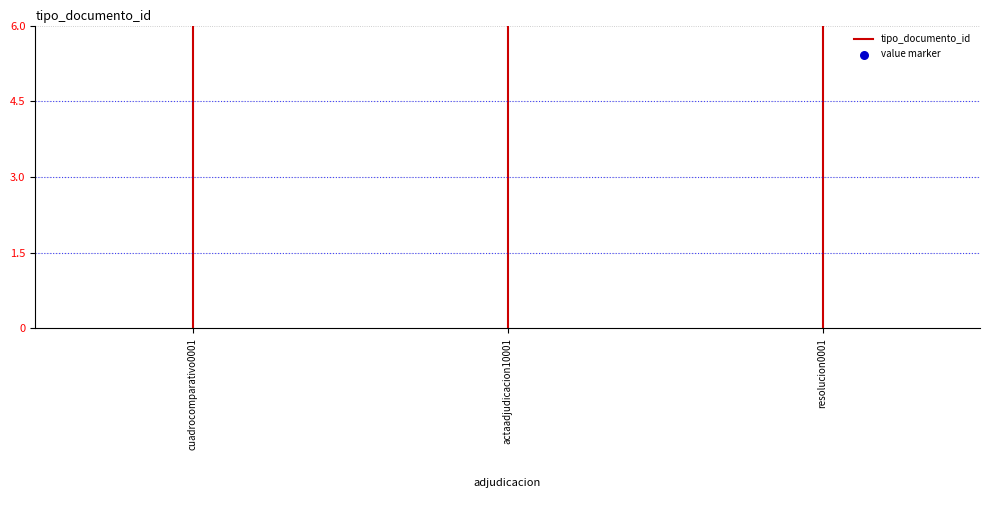

Between actaadjudicacion10001 and cuadrocomparativo0001, which is larger?

cuadrocomparativo0001